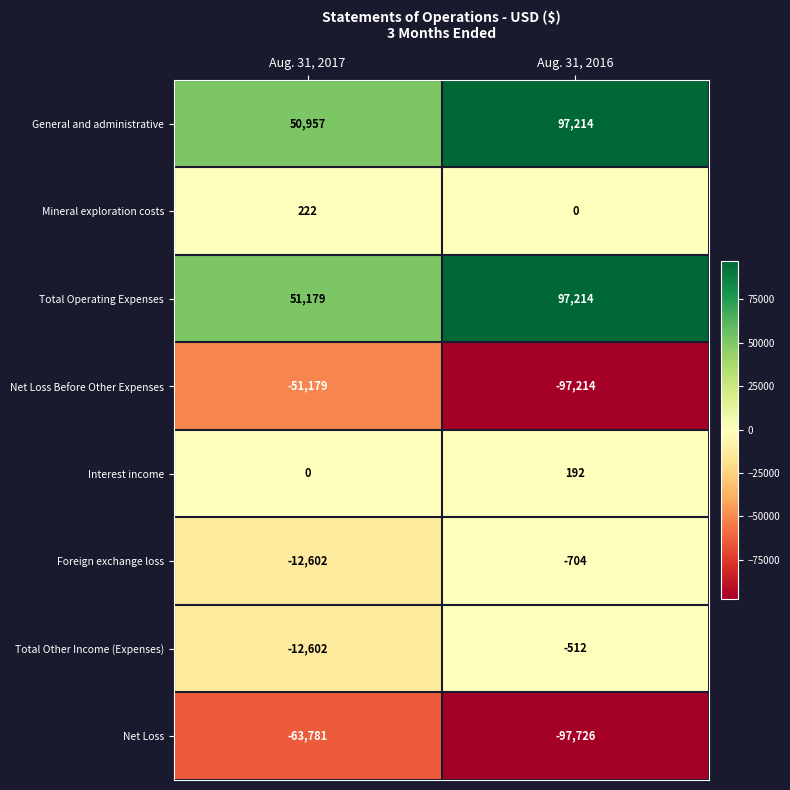

What value does the Net Loss Before Other Expenses series have at Aug. 31, 2017, to the nearest 50?

-51200